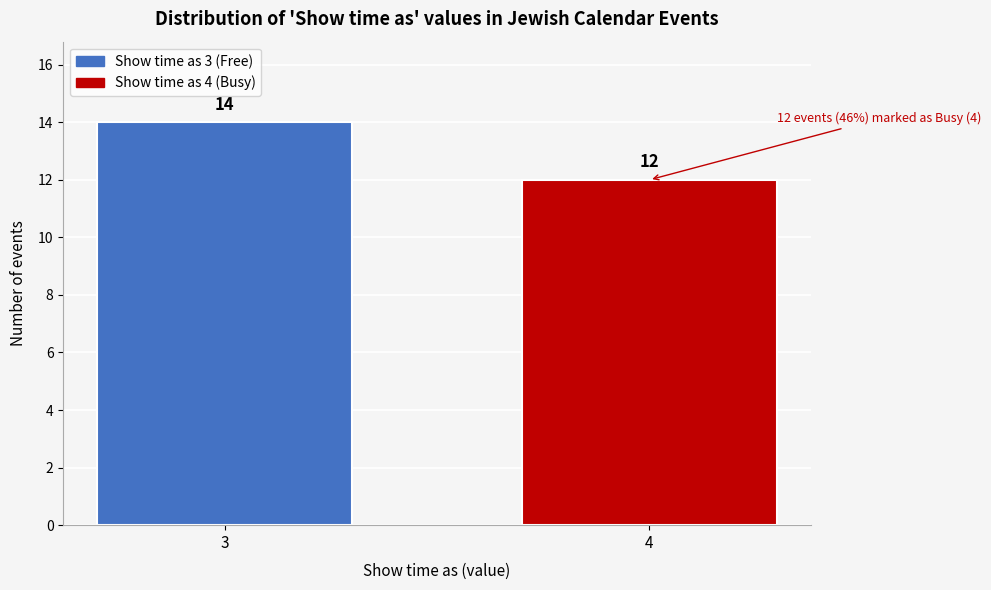

Reading right to left, transcribe all the data shown in this chart.

4=12	3=14